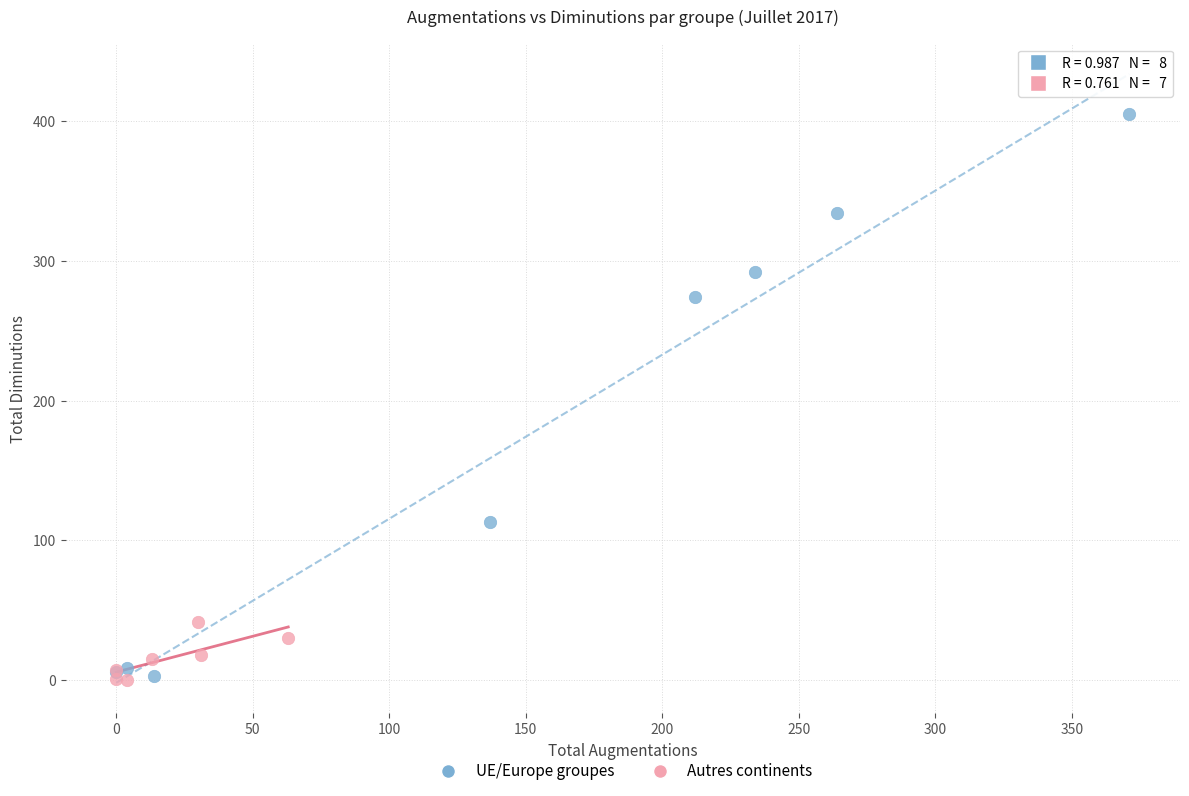

Which series contains the highest Y value?

UE/Europe groupes